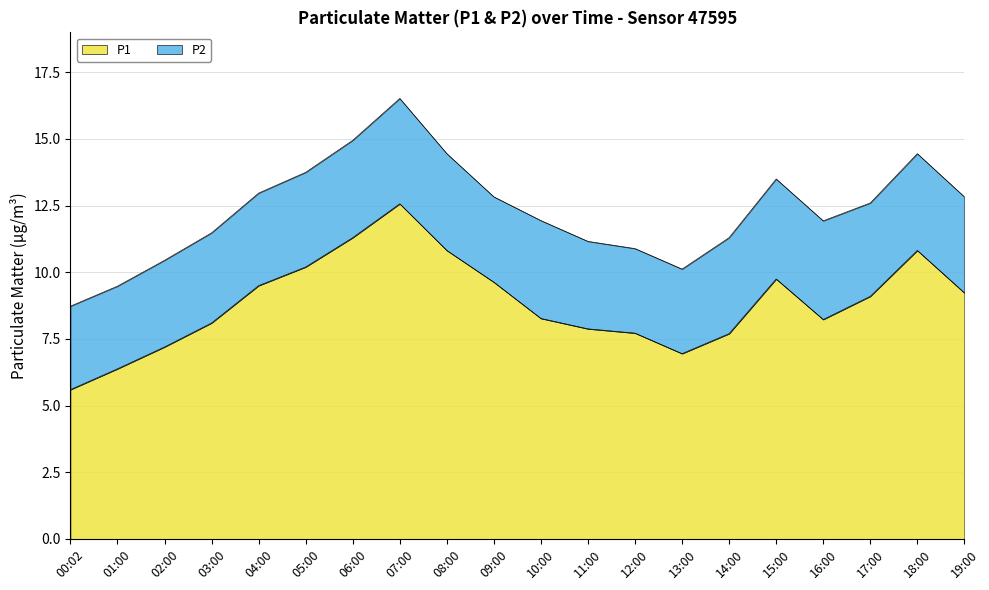

How many data points does each series have?

20